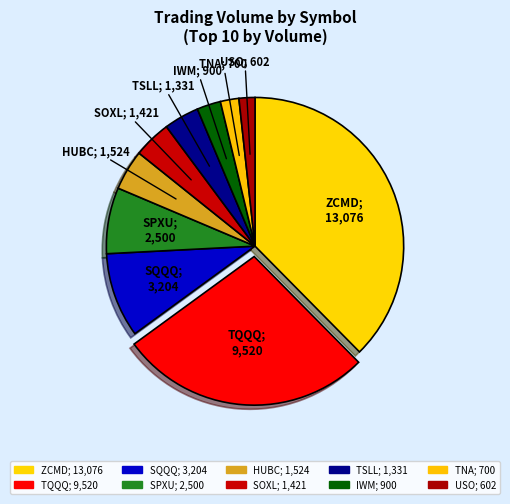

Count the number of slices in the pie.

10